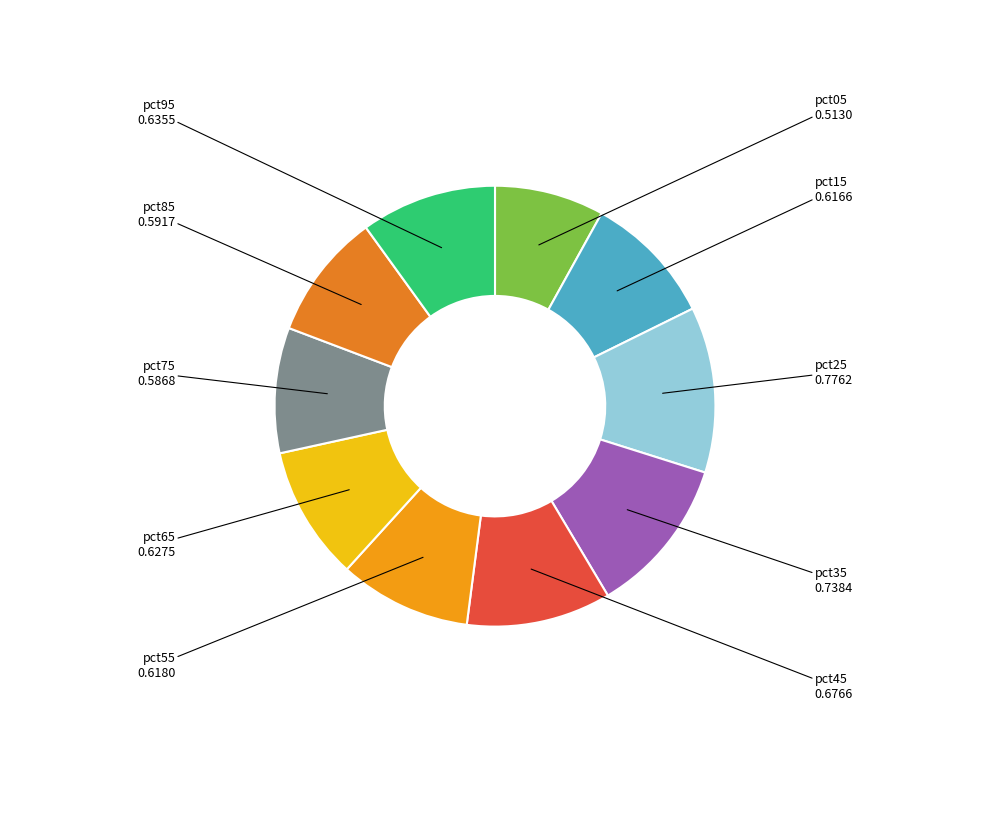

Which category has the smallest portion of the pie?

pct05